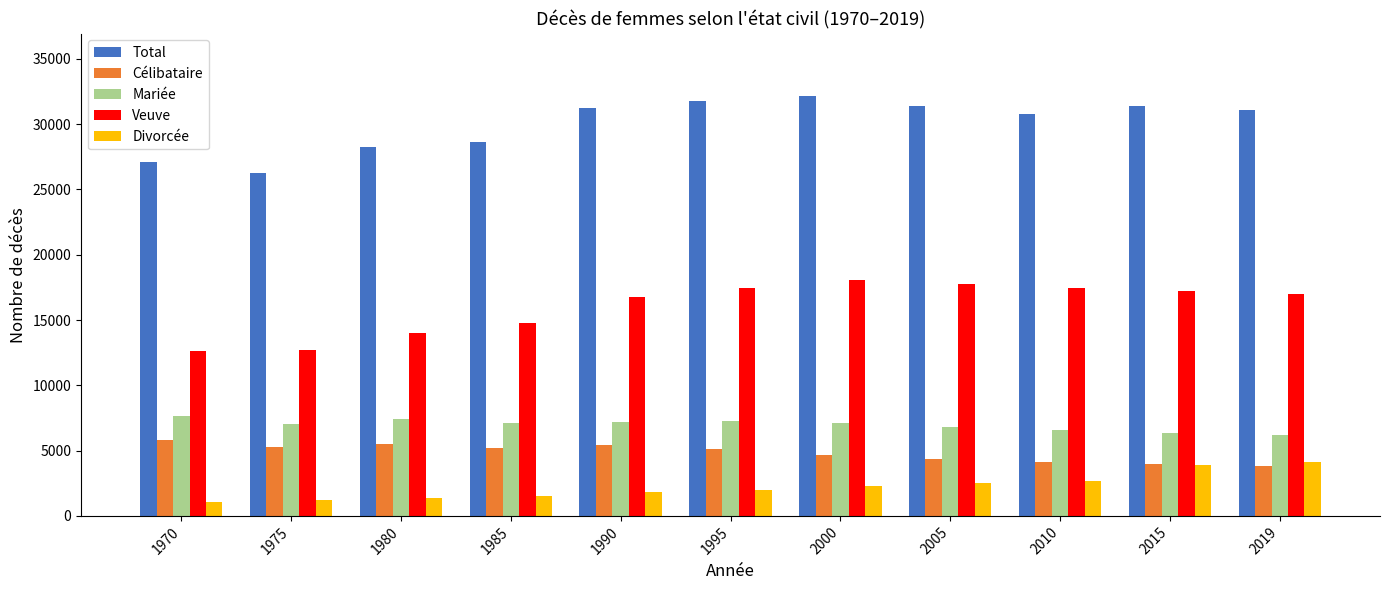

What is the sum of all Veuve values?

175739